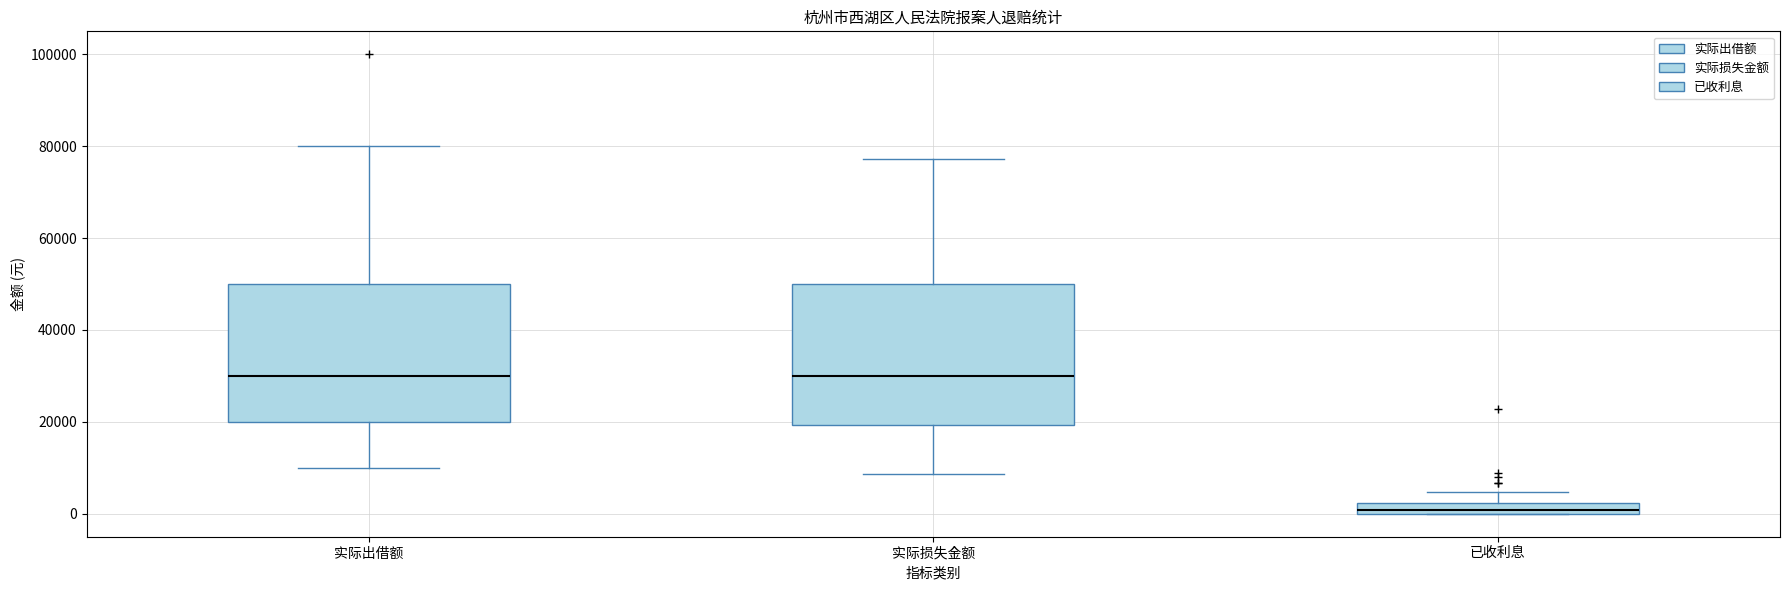

Where is the lower edge of the box for 实际损失金额 on the y-axis? The values are not printed on the chart, so give them approximately, as read against the axis.

20000